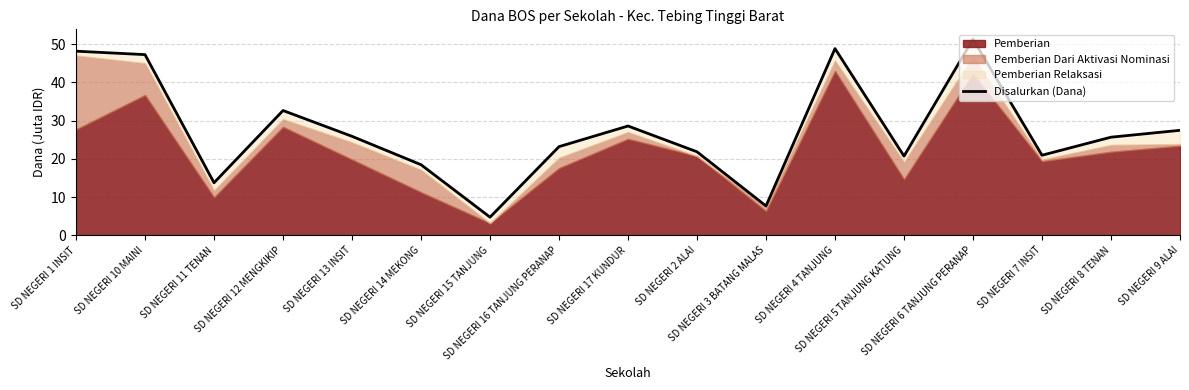

Where is the first local minimum?

SD NEGERI 11 TENAN